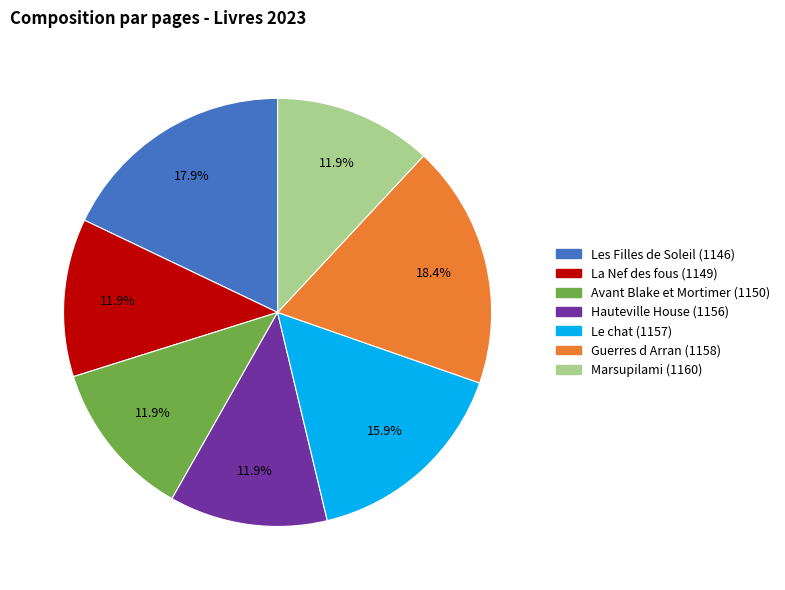

Combined, what portion of the pie is Le chat (1157) and Hauteville House (1156)?

27.9%